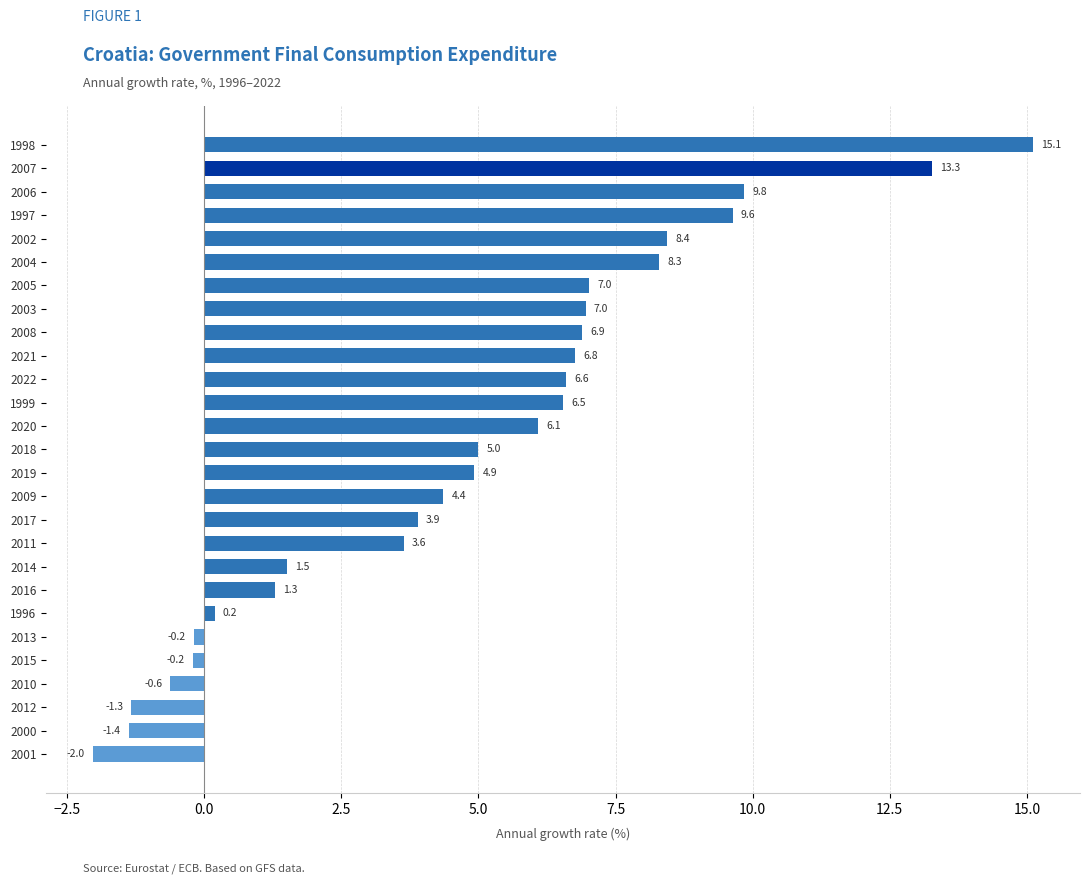

What is the greatest value displayed?

15.1